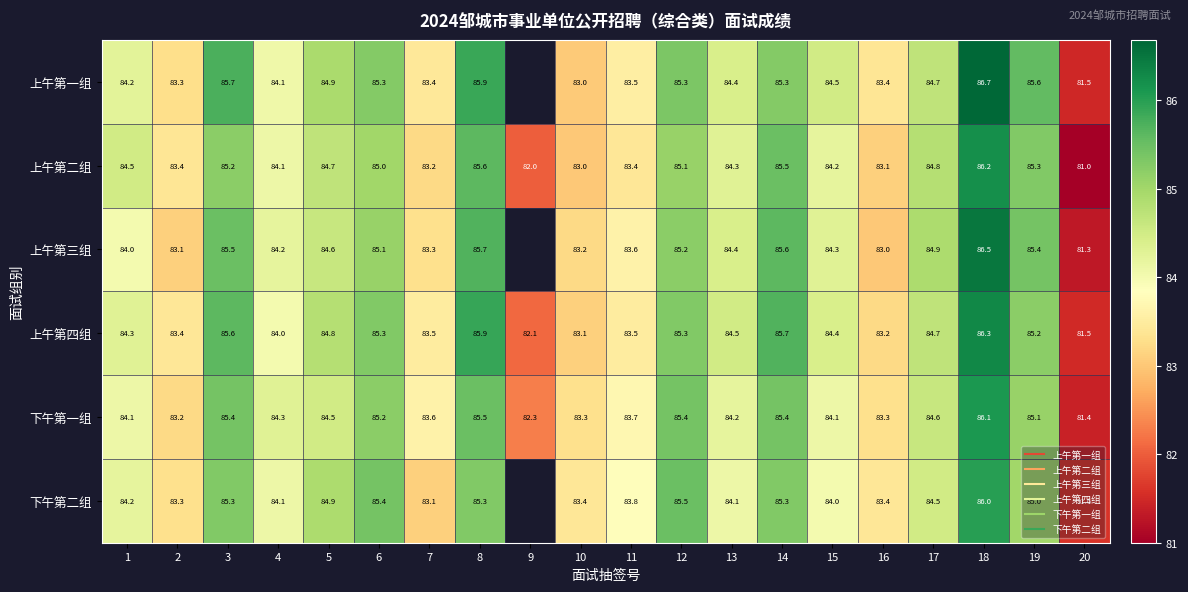

Which has a higher value, 19 or 18?

18